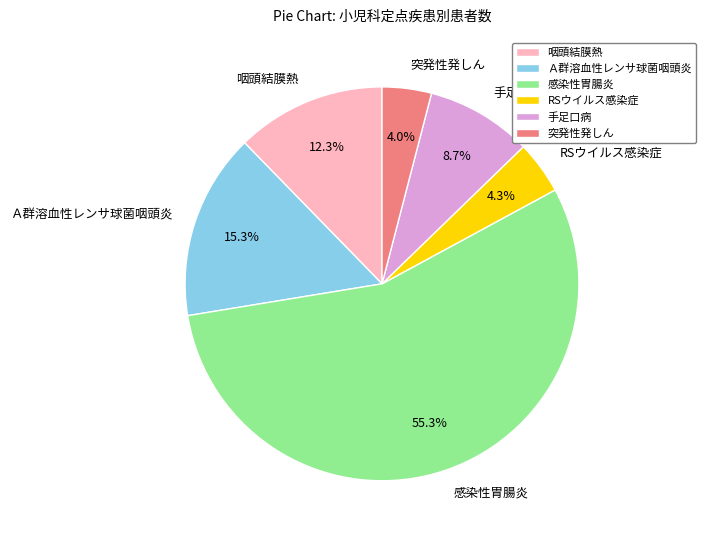

Which slice is the largest?

感染性胃腸炎